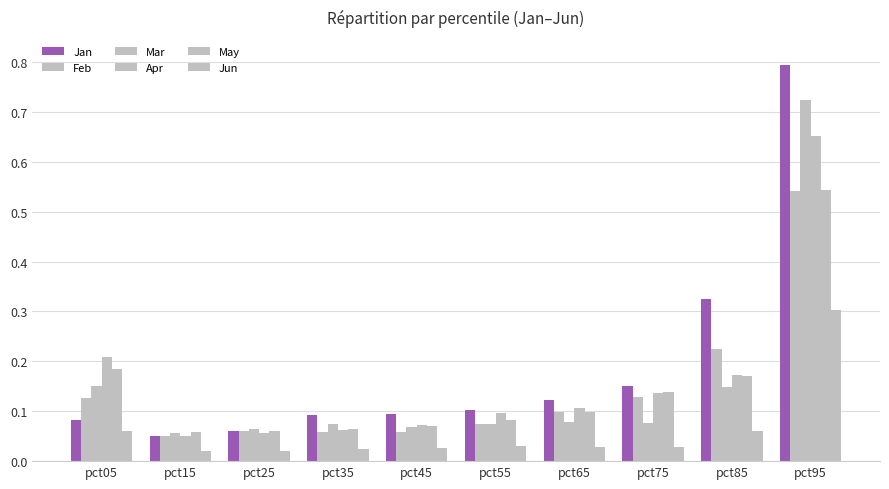

Which has a higher value, pct65 or pct15?

pct65